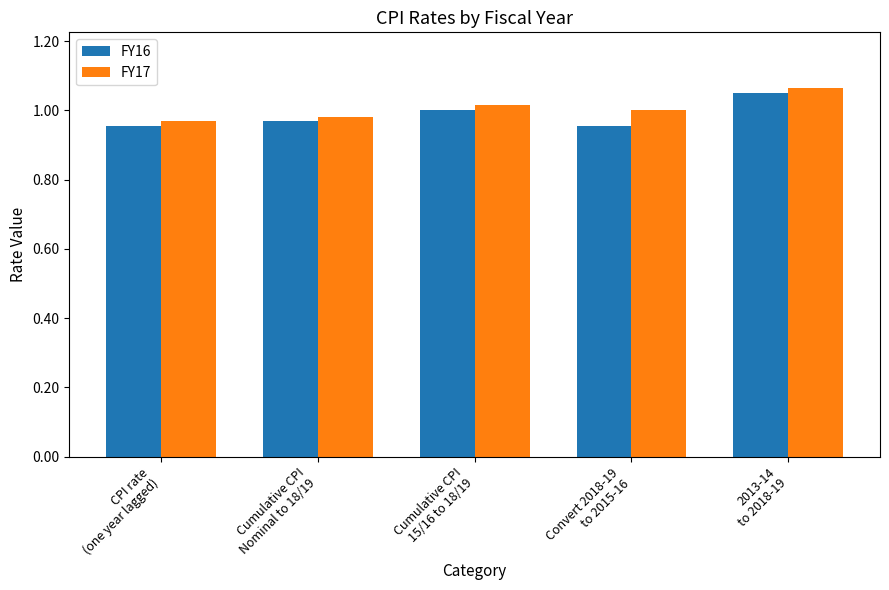

What is the sum of all FY16 values?

4.9